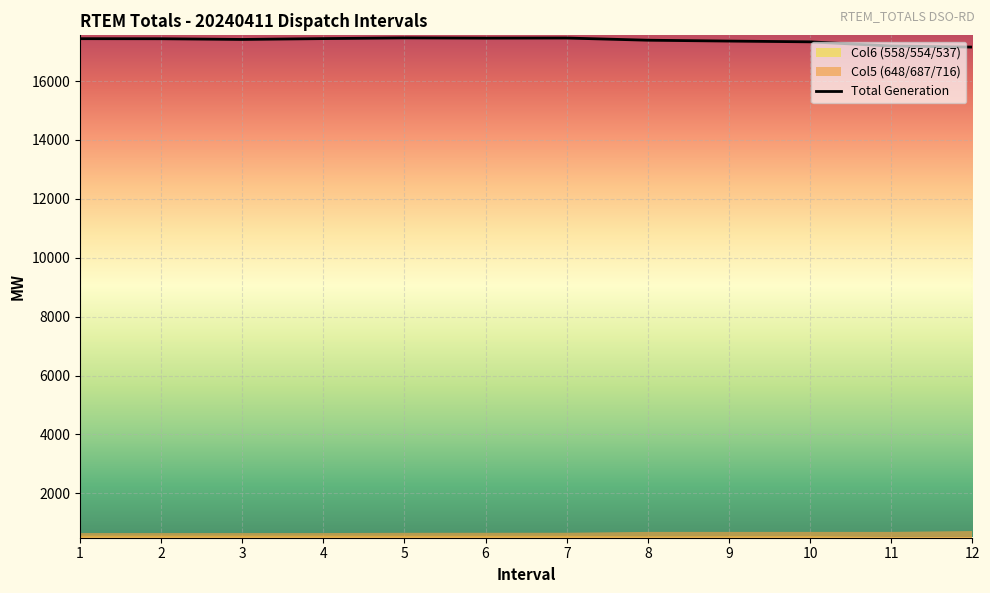

Where does the data first go above 17439?

1